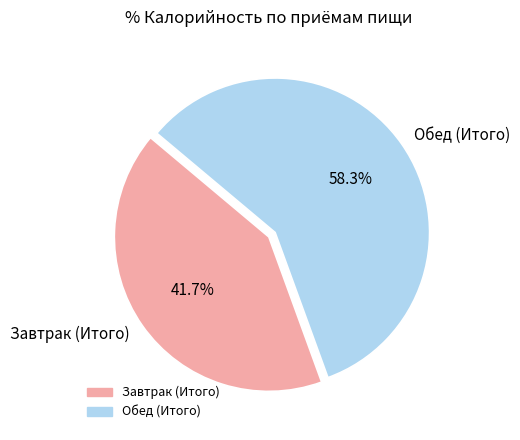

True or false: Завтрак (Итого) accounts for 34% of the total.

False